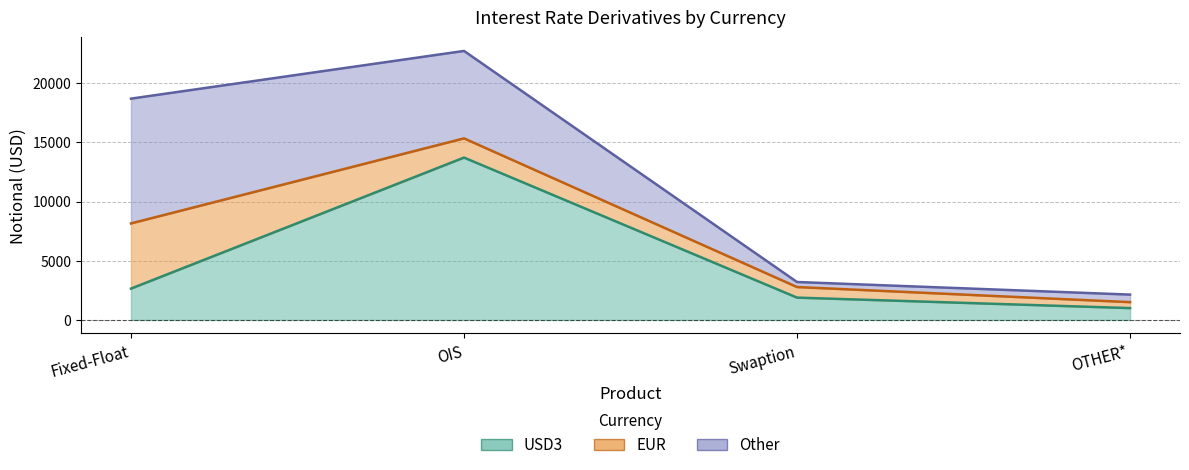

After their last crossing, which series has the higher values: EUR or USD3?

USD3